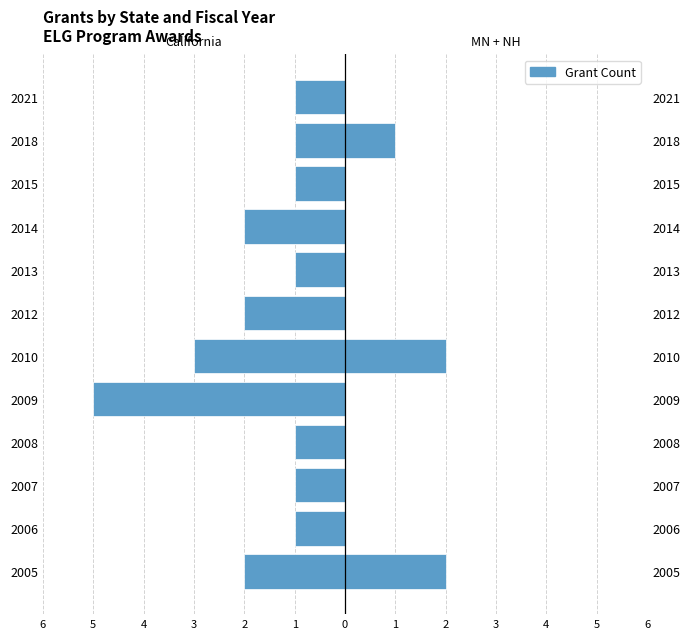

How many values in the MN + NH series exceed 0?

3